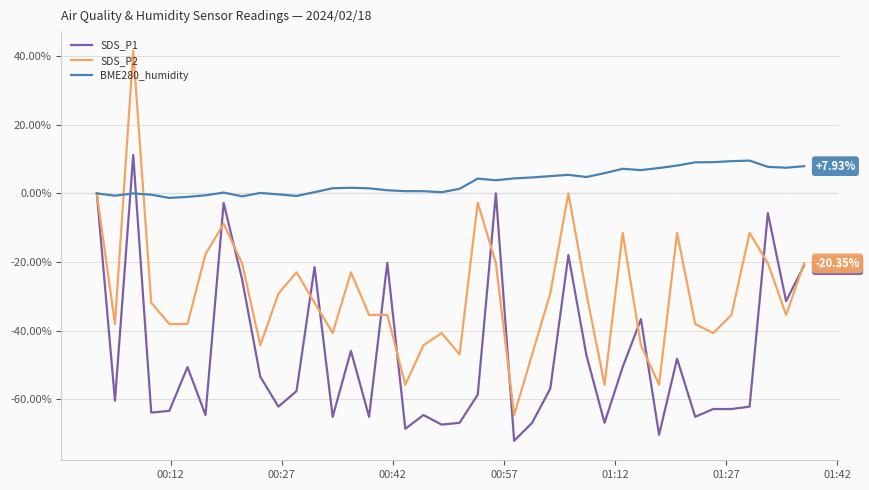

Which series has the widest spread of values?

SDS_P2